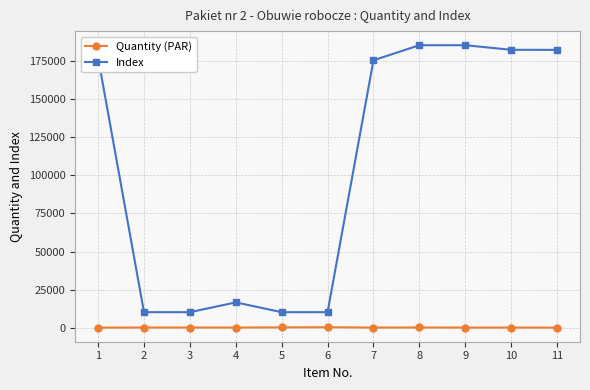

Which series has the widest spread of values?

Index